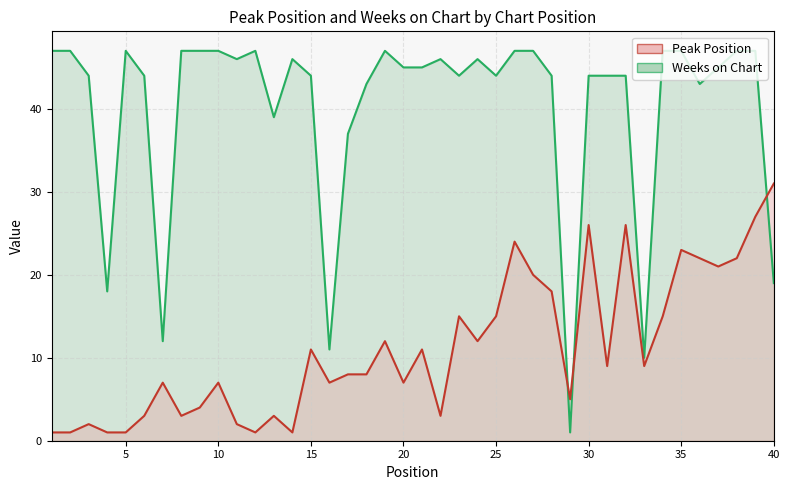

At which category is the sum across all series the highest?

39